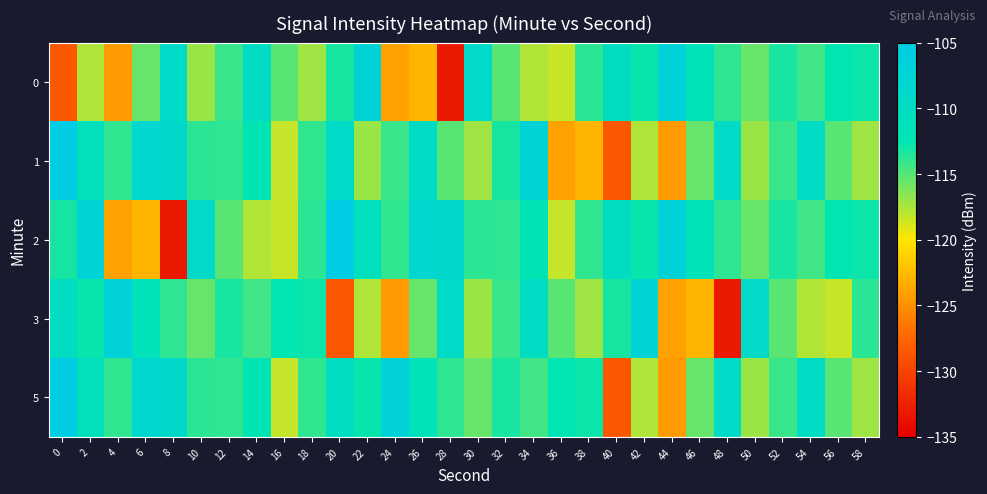

How many data points does each series have?

30